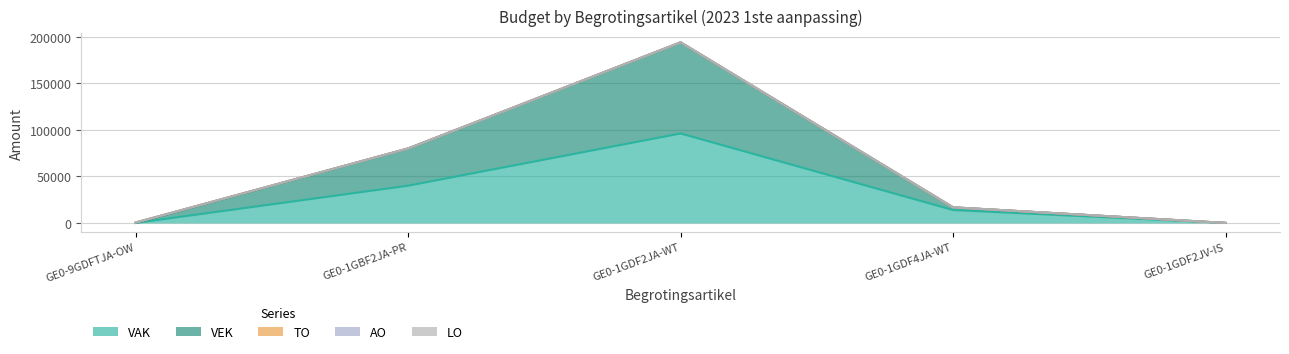

The value of VEK at GE0-1GDF2JA-WT is 141630. True or false?

False